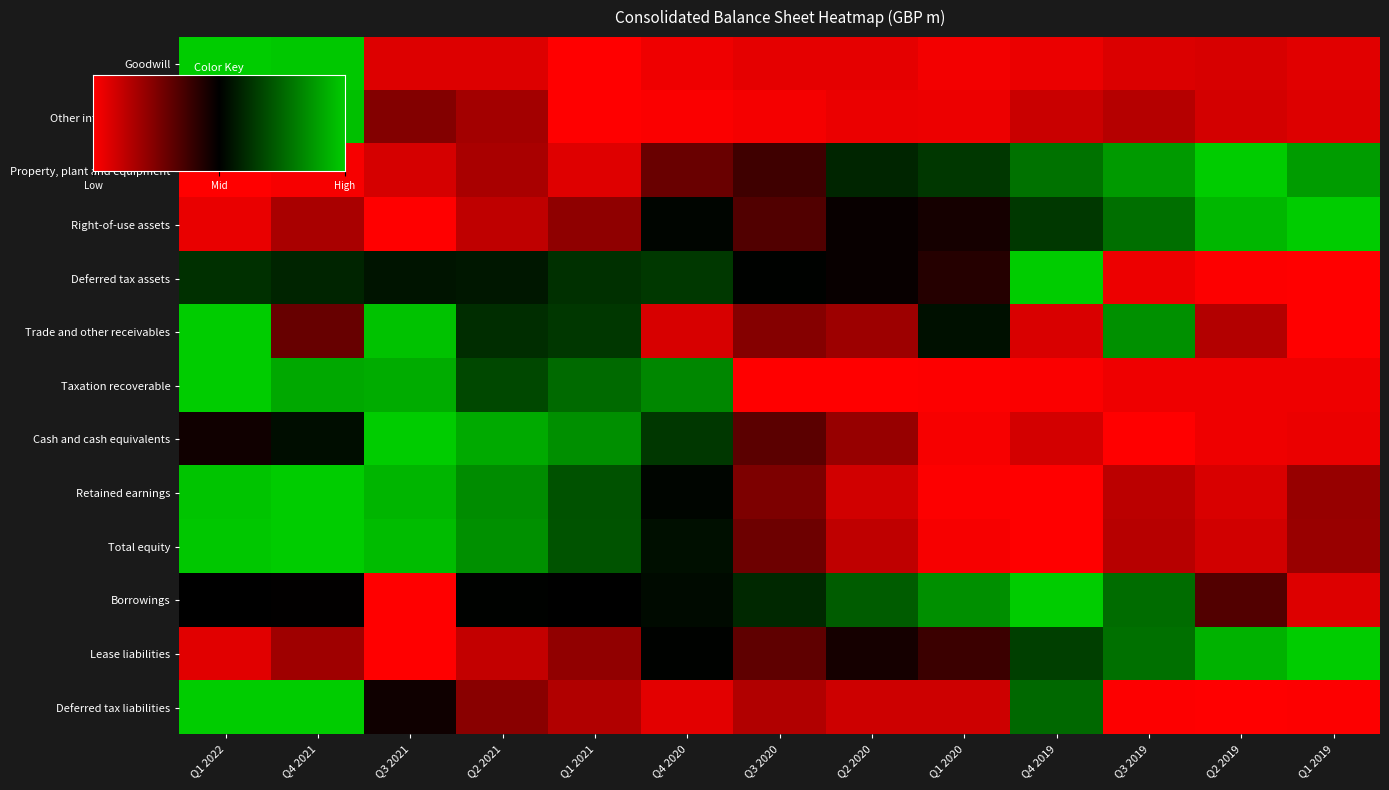

What is the difference between the Right-of-use assets values at Q3 2020 and Q1 2020?

0.1